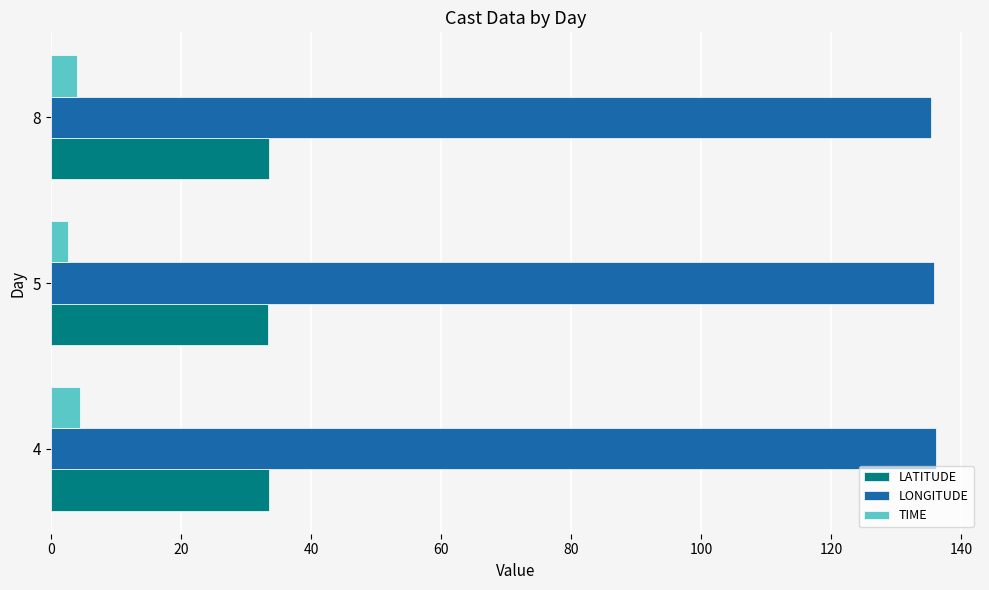

What is the difference between the highest and lowest values at 4?

131.6